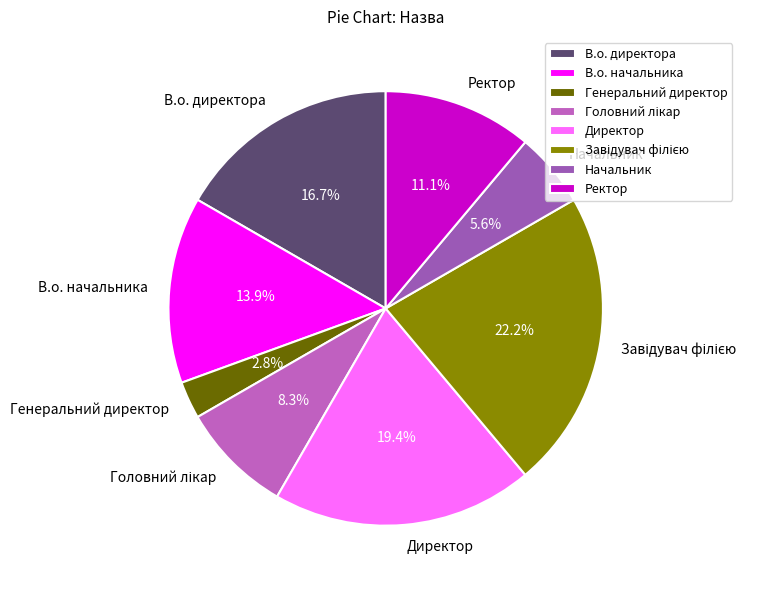

What is the total percentage of Директор and В.о. директора?

36.1%